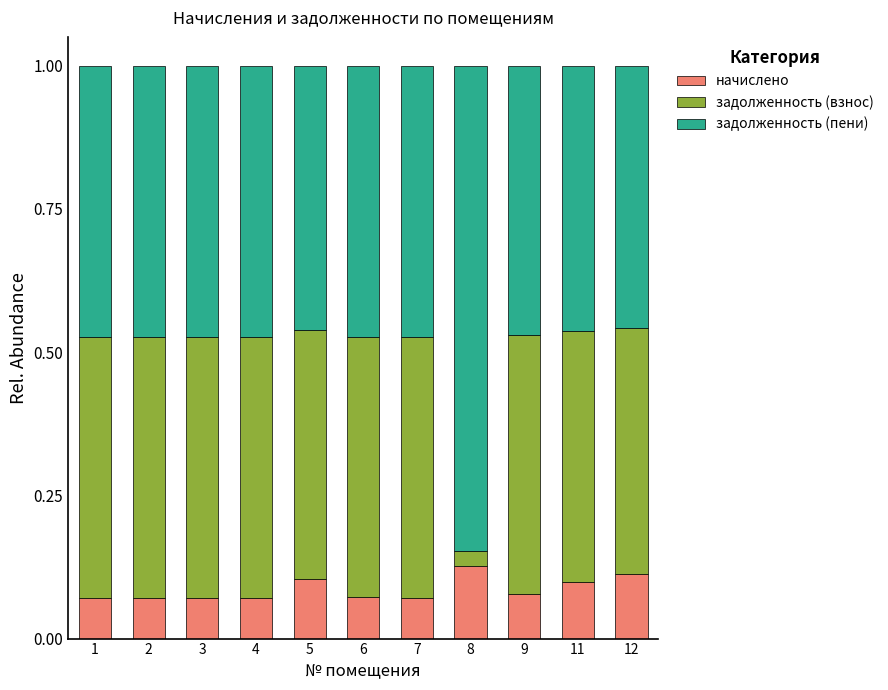

True or false: начислено has a value of 0.0 at 12.

False